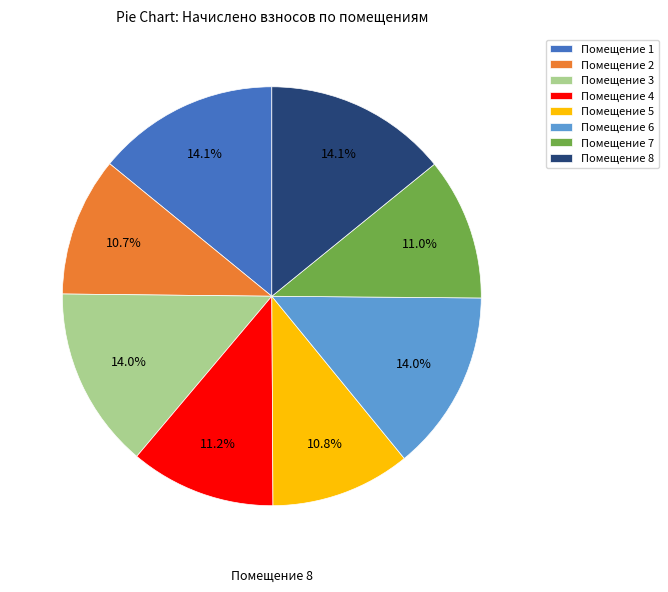

Count the number of slices in the pie.

8